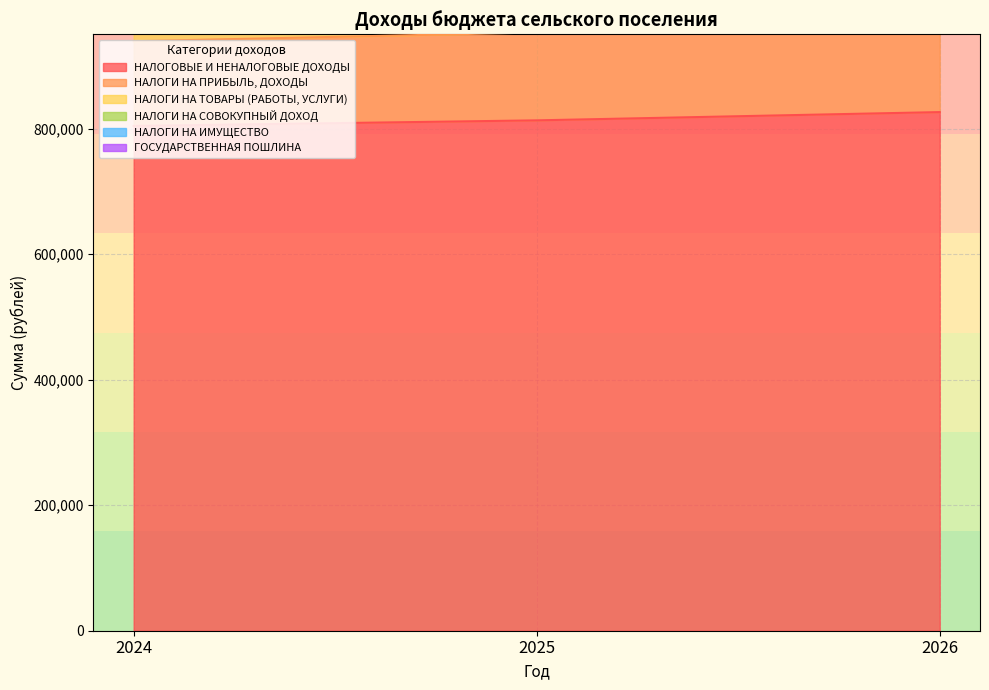

Reading left to right, list all the values displayed in this chart.

НАЛОГОВЫЕ И НЕНАЛОГОВЫЕ ДОХОДЫ: 804222	813104	826267
НАЛОГИ НА ПРИБЫЛЬ, ДОХОДЫ: 939157	953138	971477
НАЛОГИ НА СОВОКУПНЫЙ ДОХОД: 1193527	1199291	1224617